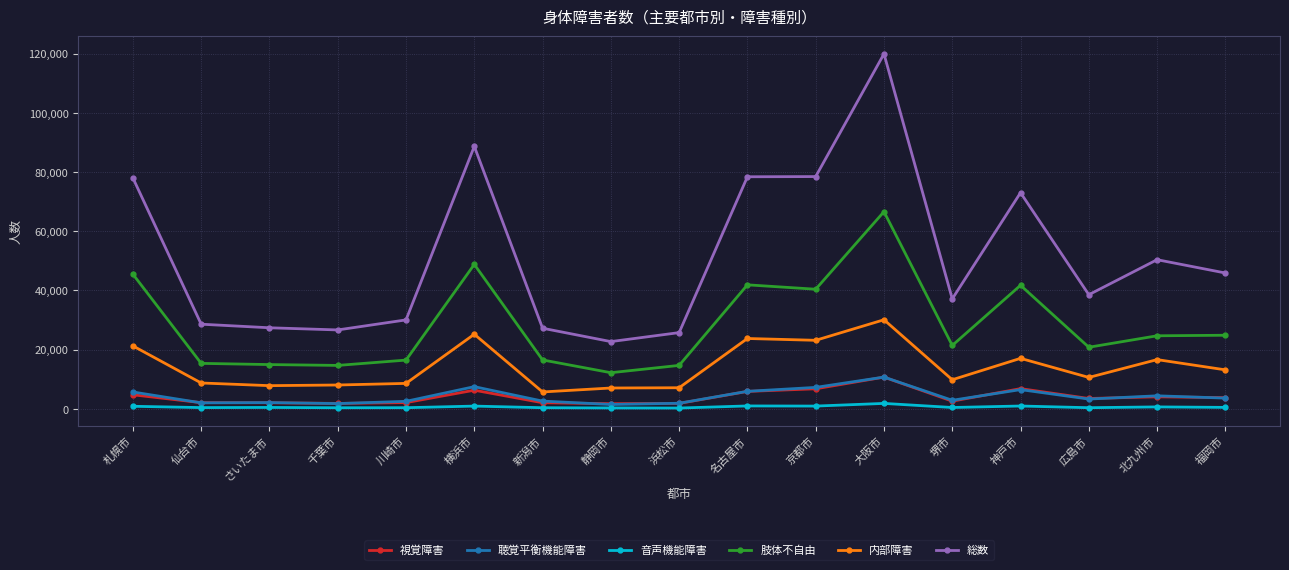

True or false: 聴覚平衡機能障害 has more than 2 points higher than both neighbors.

True